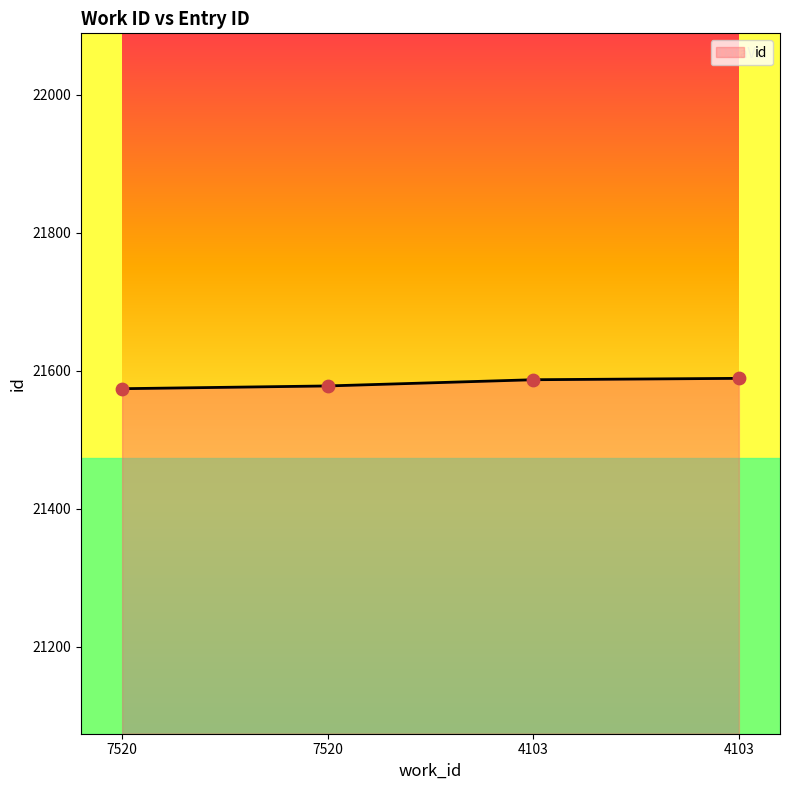

How many lines are shown in the chart?

1